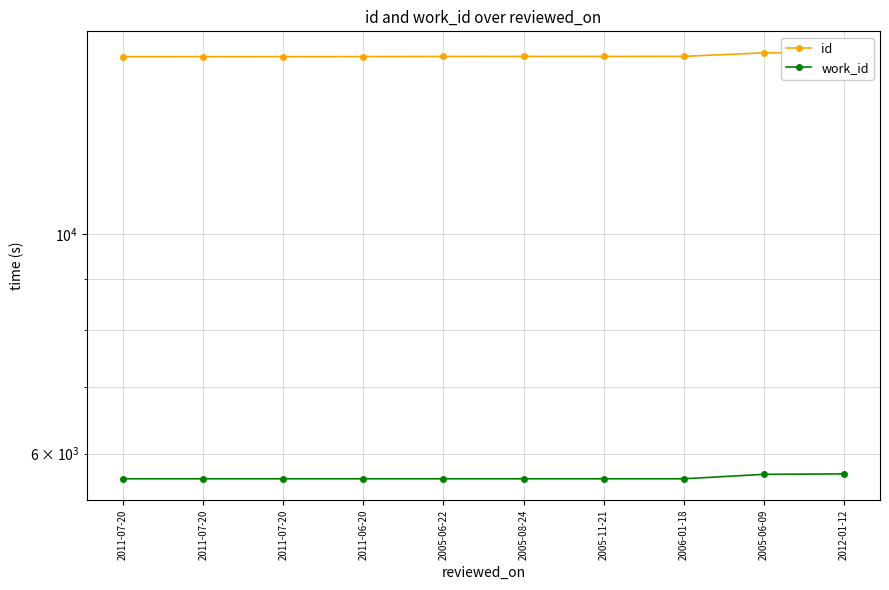

The id series shows 15121 at 2006-01-18. True or false?

True